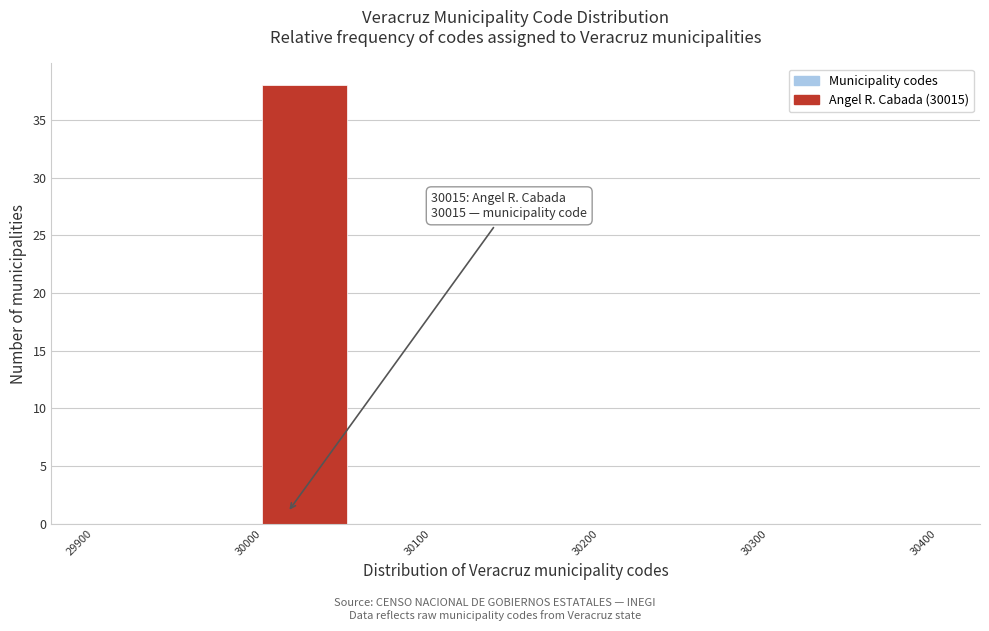

Over which range of the x-axis is the bar tallest?

30000 to 30050